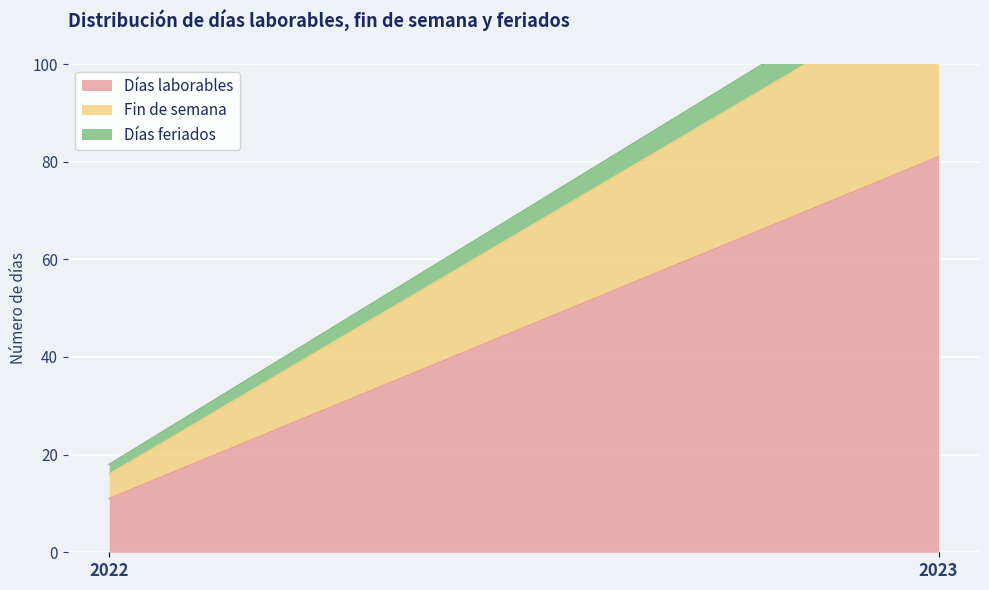

What is the difference between the Fin de semana values at 2022 and 2023?

30